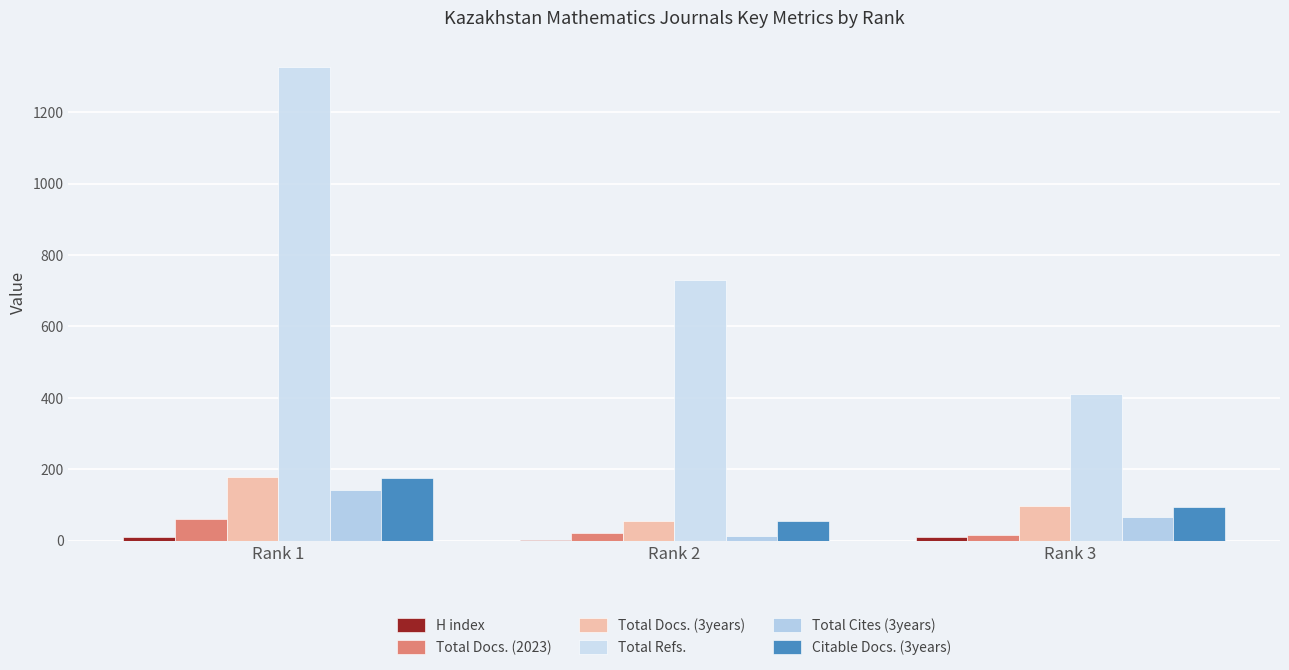

How many H index values are between 3 and 10?

3